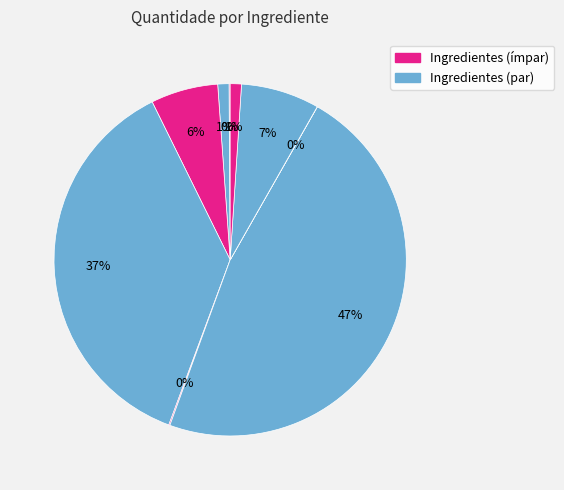

To the nearest percent, what is the average slice percentage?

11%